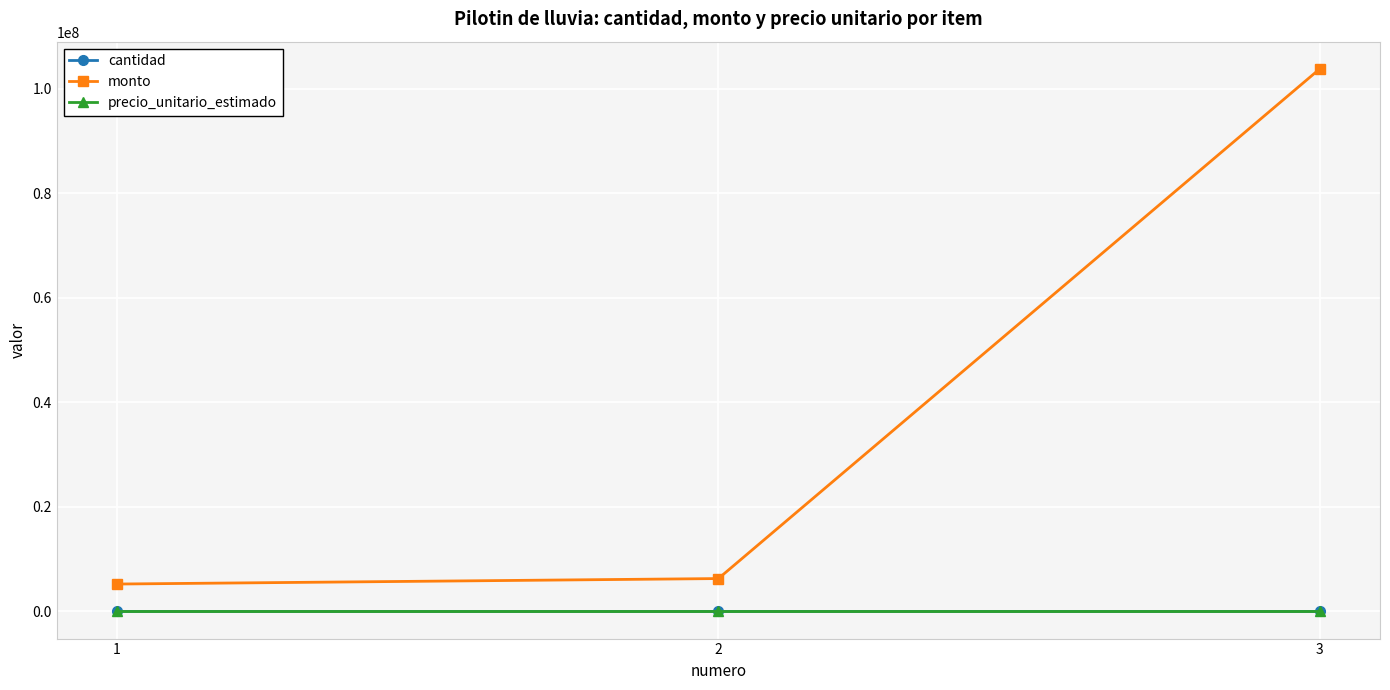

The monto series shows 6292020 at 2. True or false?

True